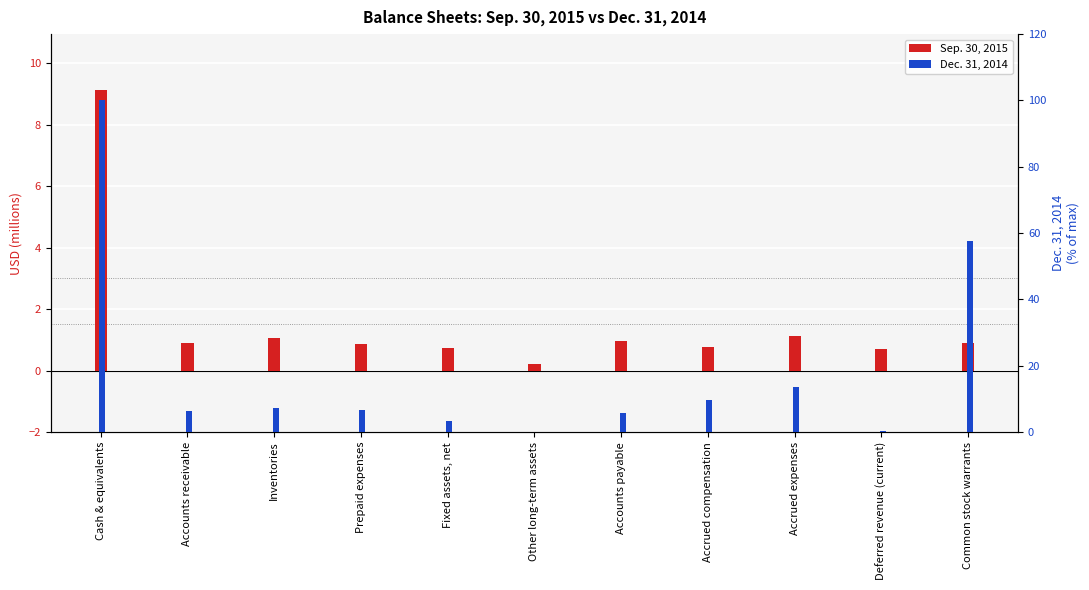

List the labels in order of Dec. 31, 2014 value, smallest first.

Other long-term assets, Deferred revenue (current), Fixed assets, net, Accounts payable, Accounts receivable, Prepaid expenses, Inventories, Accrued compensation, Accrued expenses, Common stock warrants, Cash & equivalents